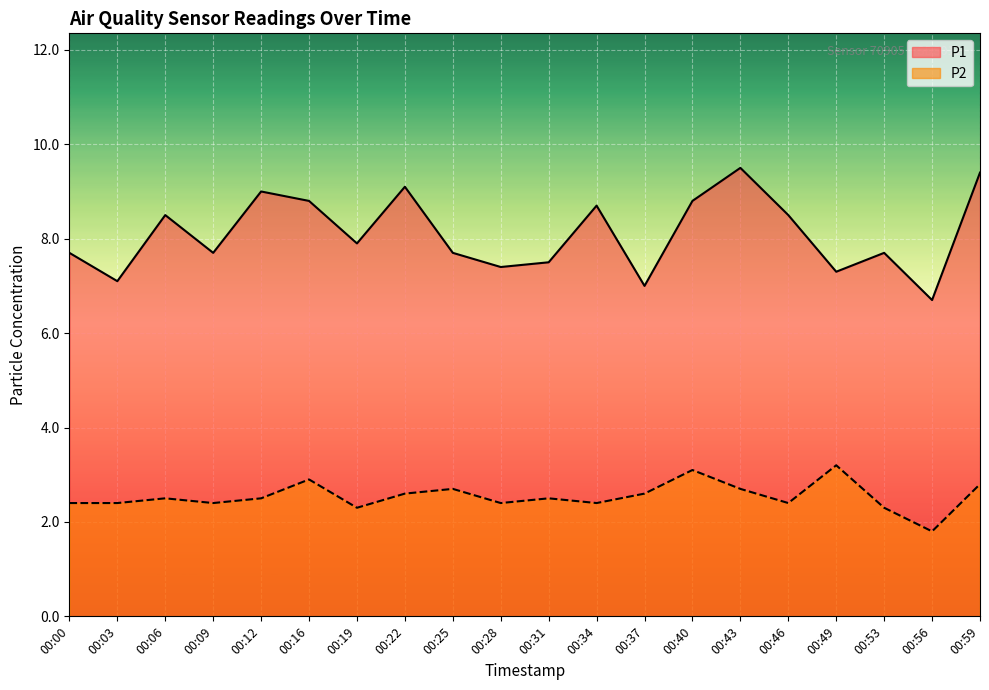

What is the greatest value displayed?

9.5